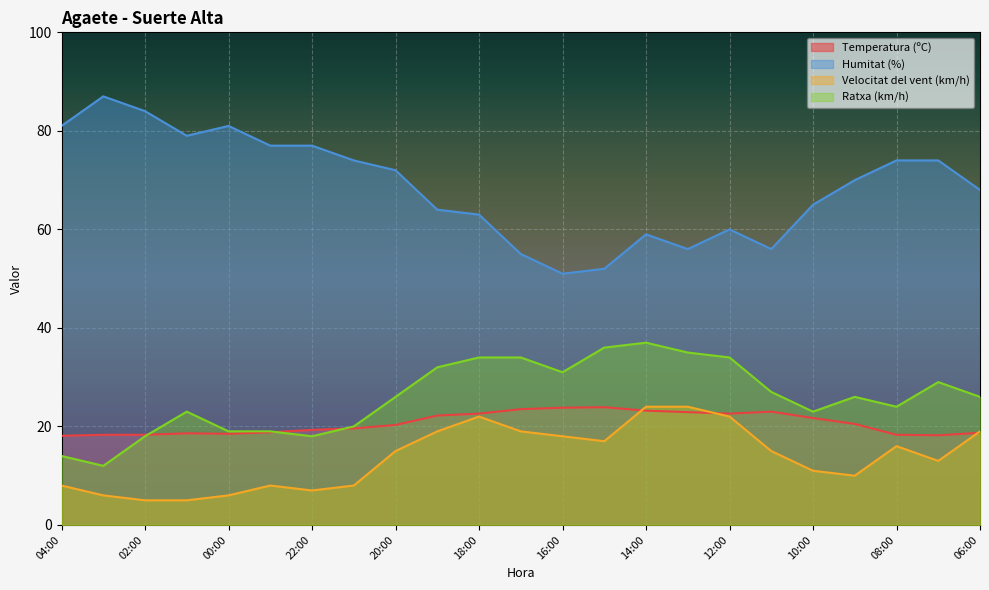

What is the sum of the Velocitat del vent (km/h) values at 14:00 and 11:00?

39.0